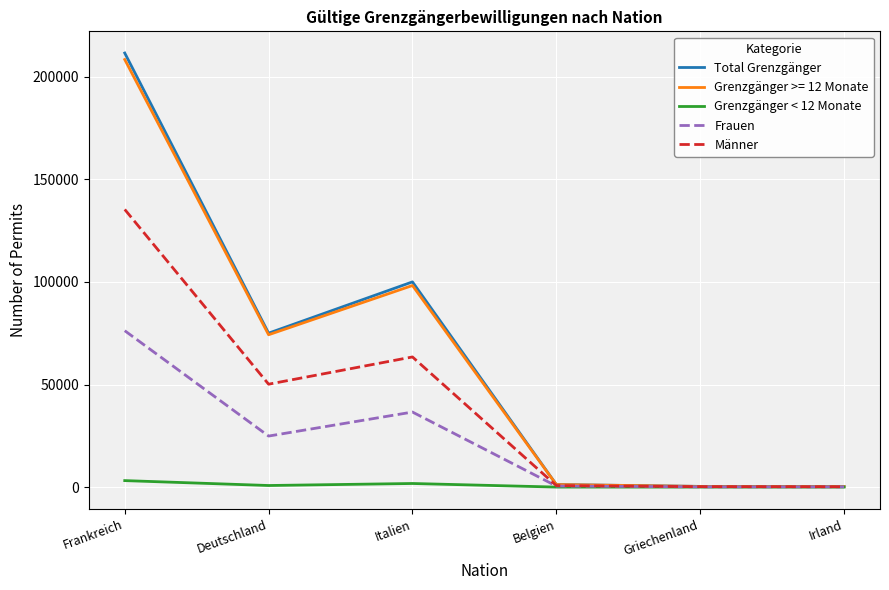

Which series has the widest spread of values?

Total Grenzgänger